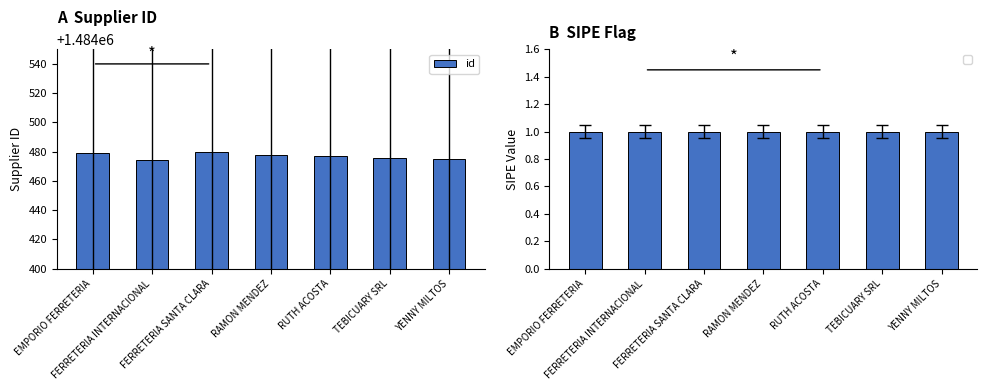

What is the ratio of the value at TEBICUARY SRL to the value at FERRETERIA INTERNACIONAL?

1.0